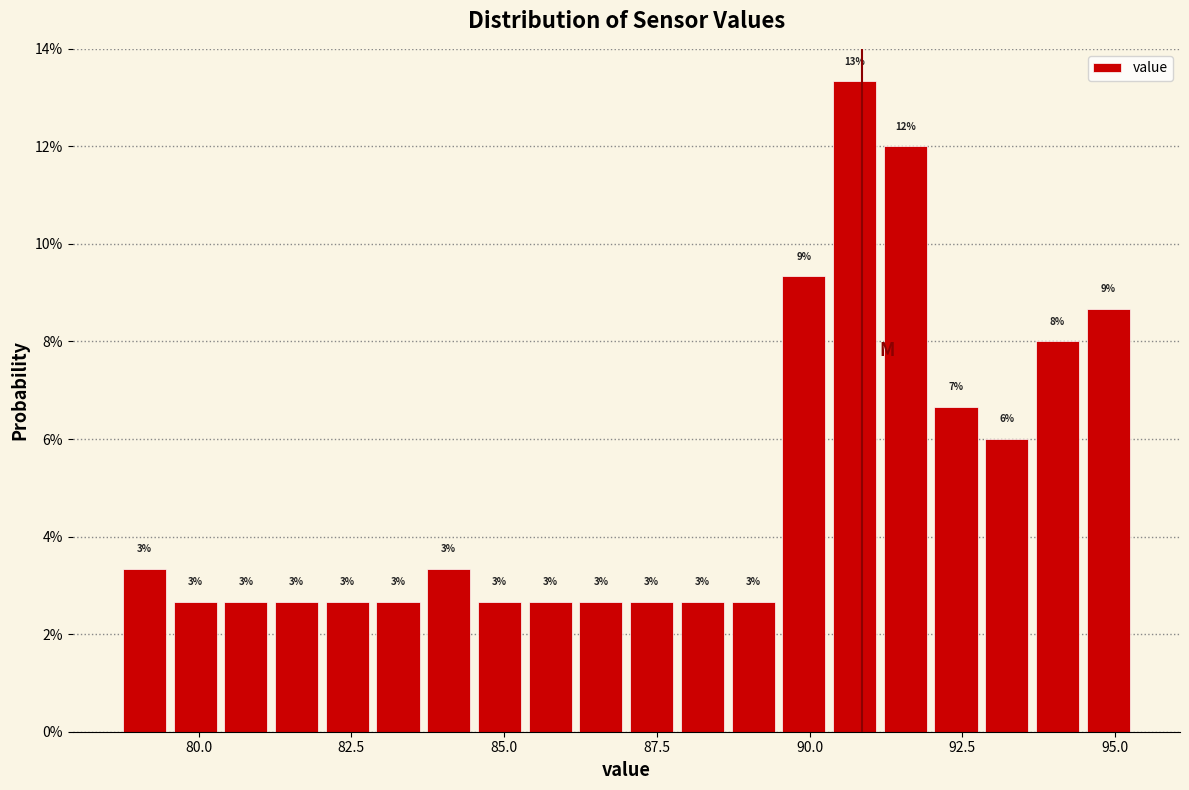

Read against the x-axis, roughly where is the centre of the tallest bar?

90.5